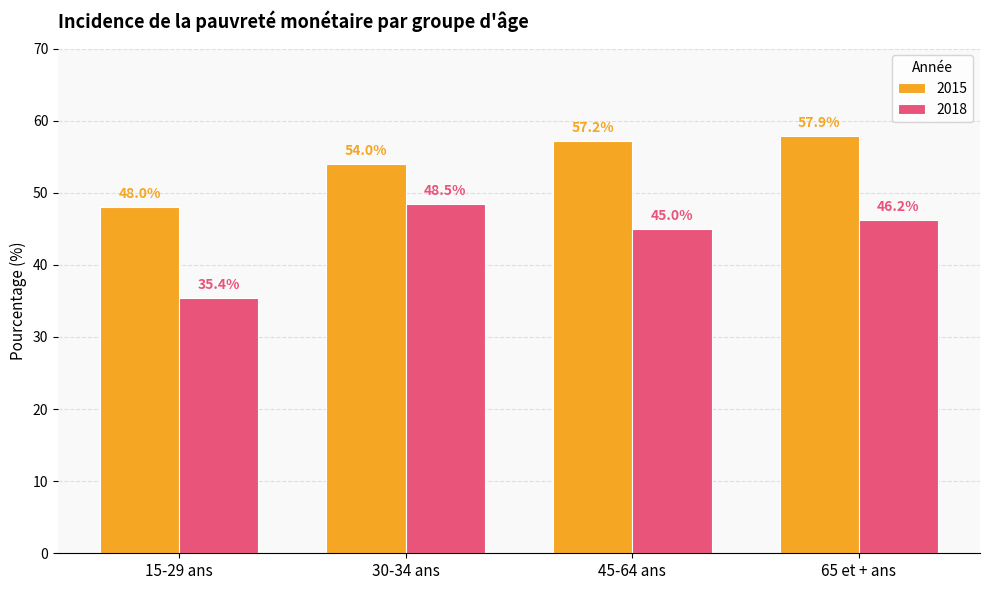

What is the greatest value displayed?

57.9